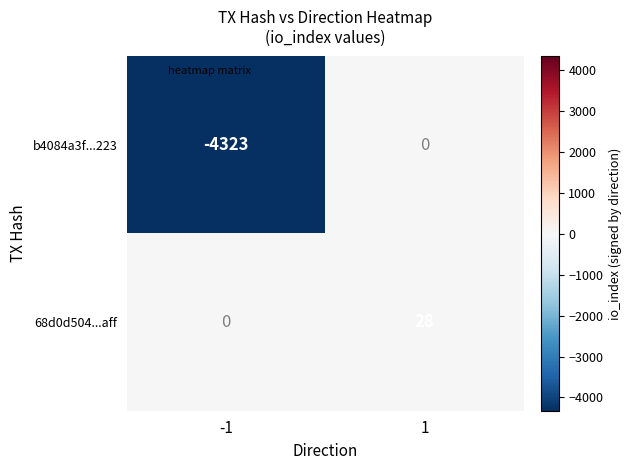

Which category has the highest value across all series?

1